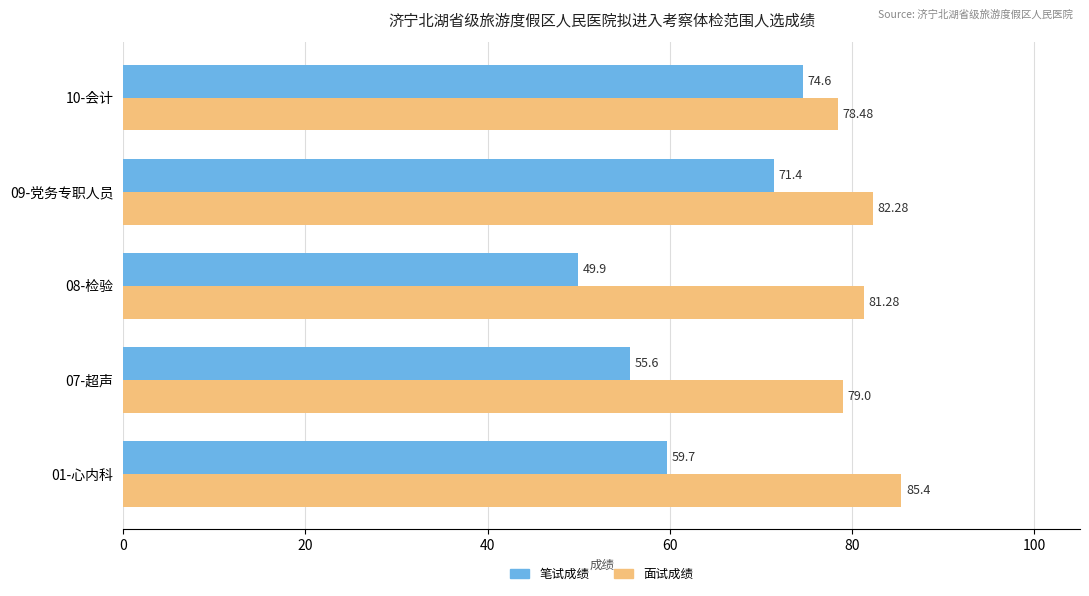

What is the difference between the second highest and second lowest values in the 面试成绩 series?

3.3